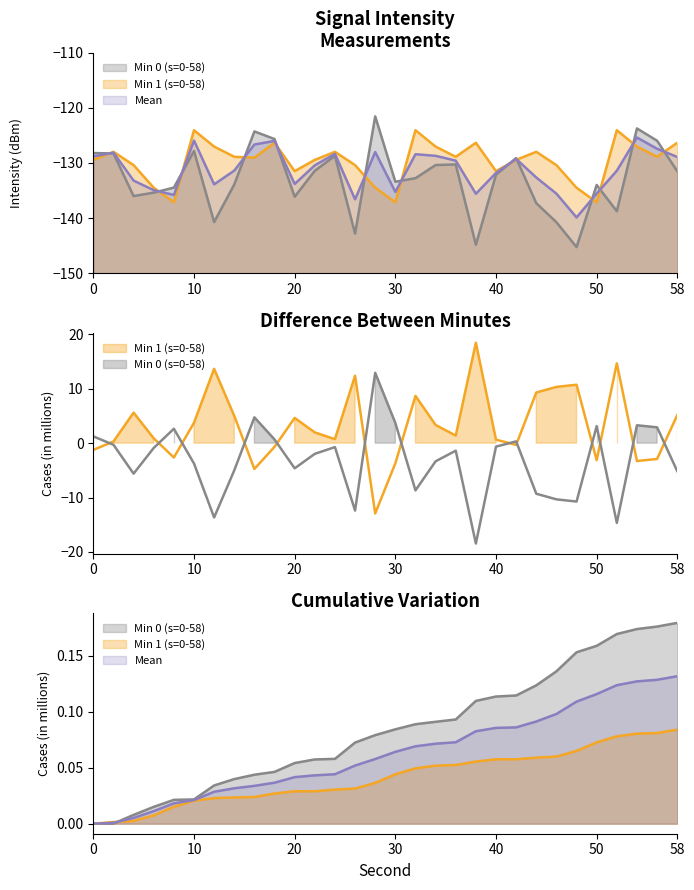

What is the difference between the maximum and minimum values in the Min 0 (s=0-58) series?

23.7